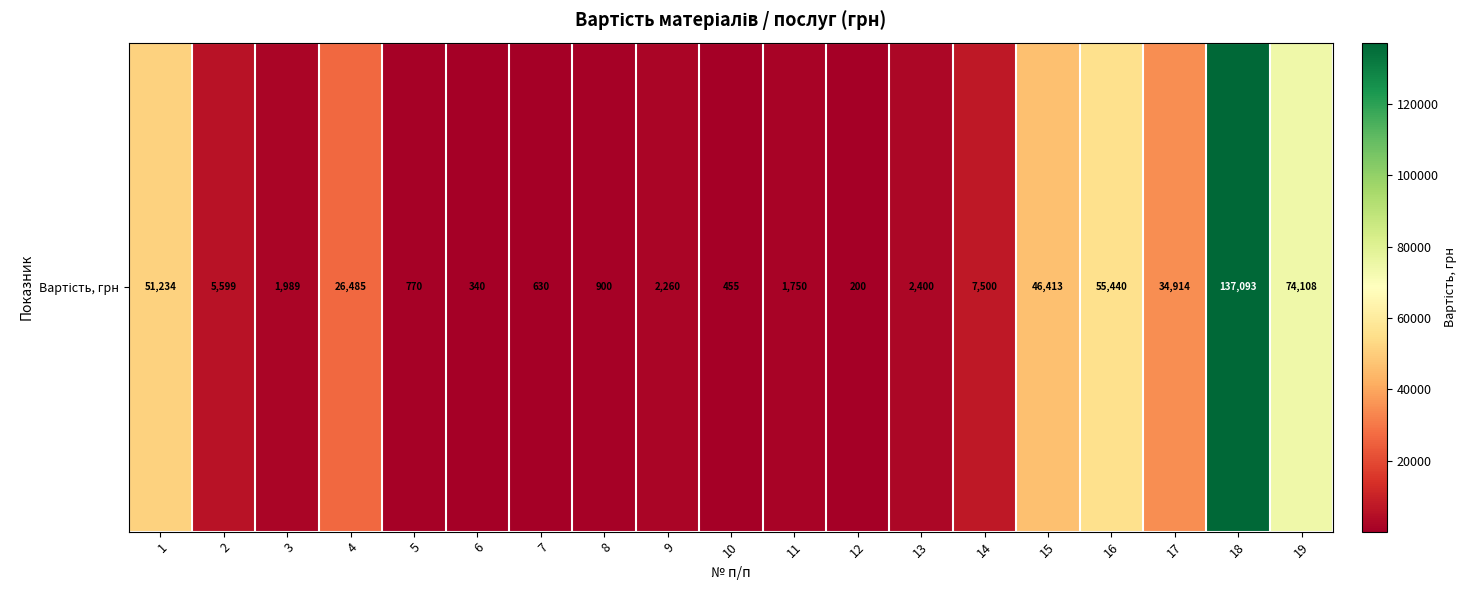

At which label is the value closest to 68646?

19